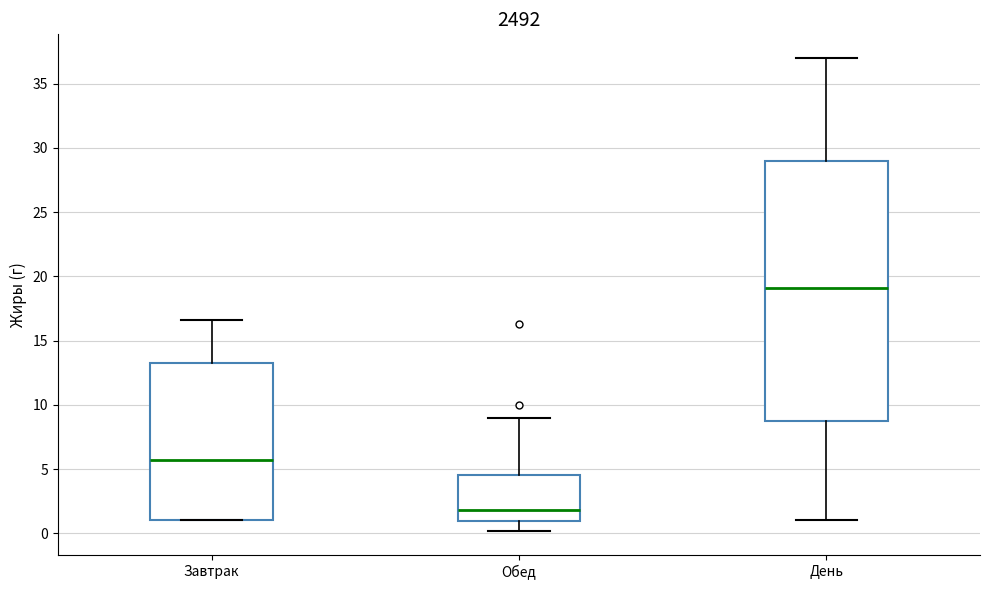

Where does the upper whisker of the box for Обед end on the y-axis? The values are not printed on the chart, so give them approximately, as read against the axis.

9.0